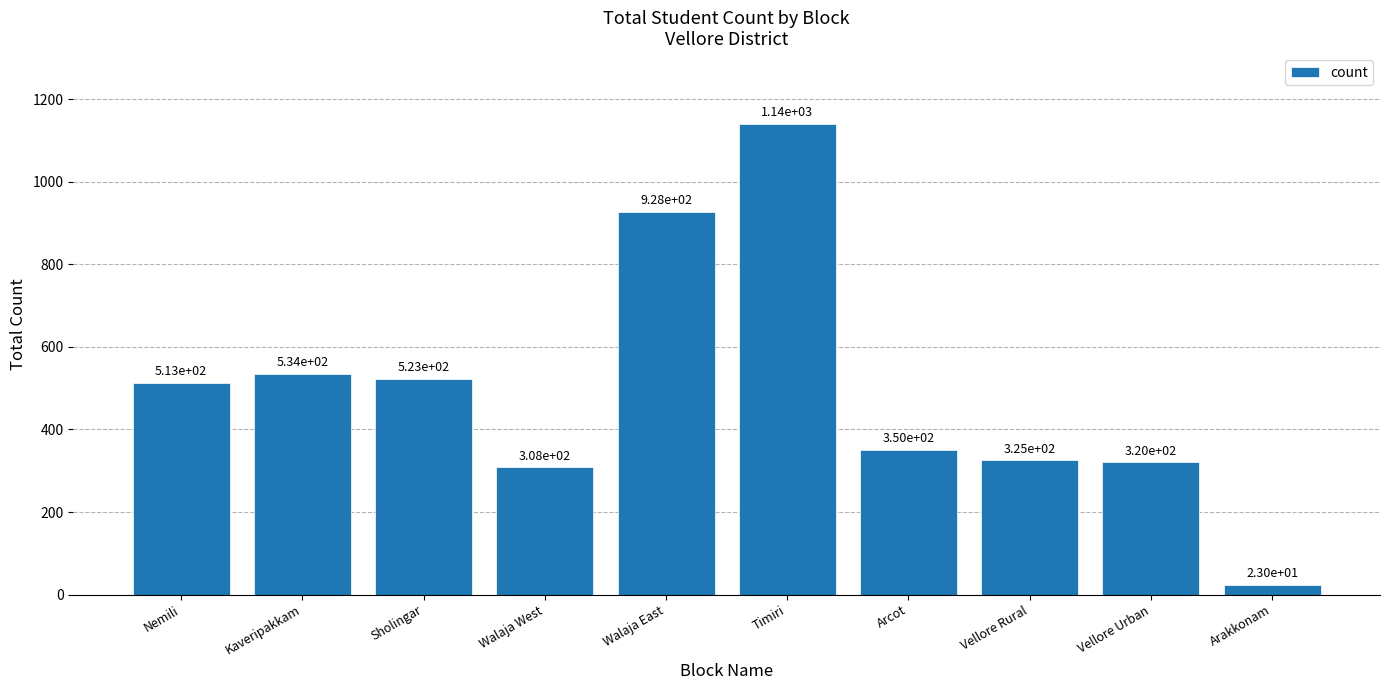

What is the sum of the values at Arakkonam and Vellore Rural?

348